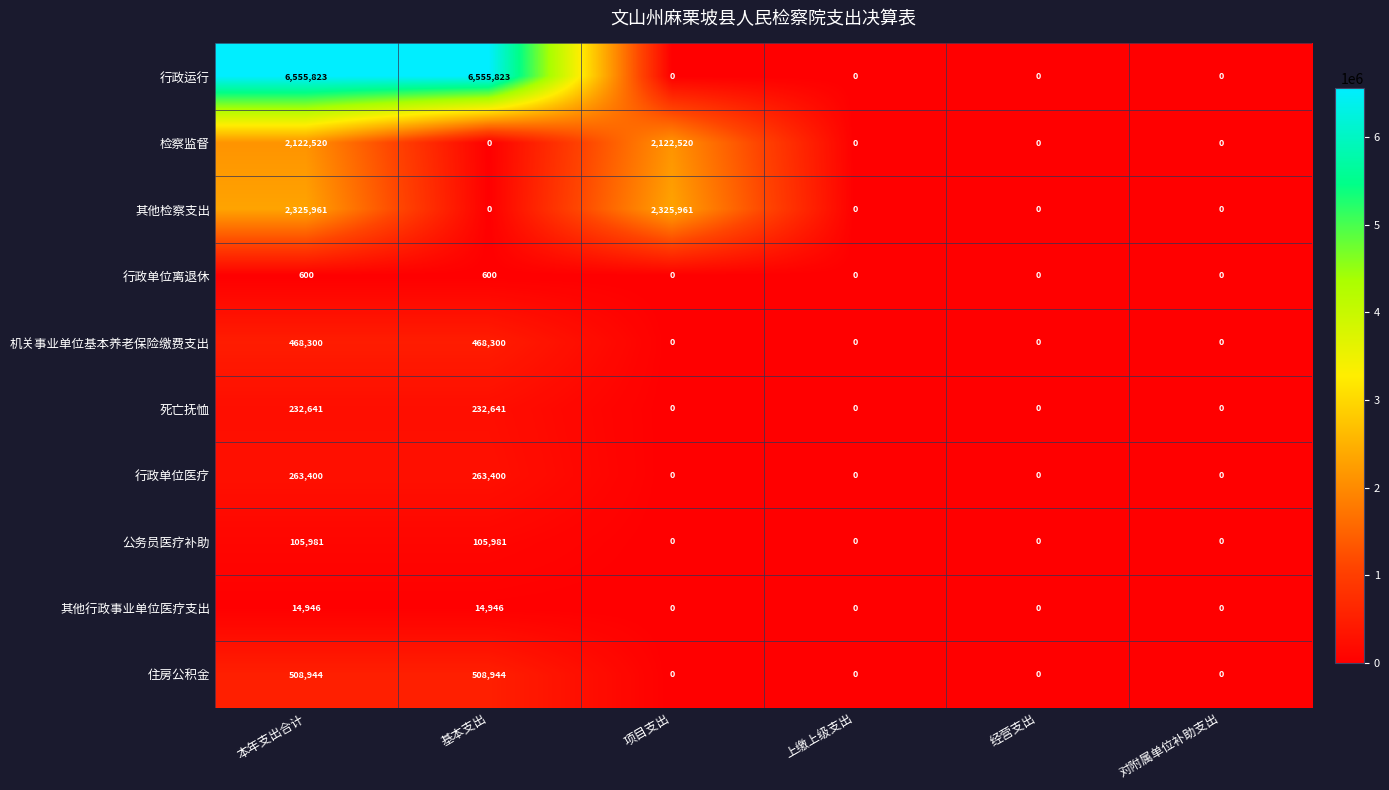

What is the spread (max minus min) of values at 本年支出合计?

6555223